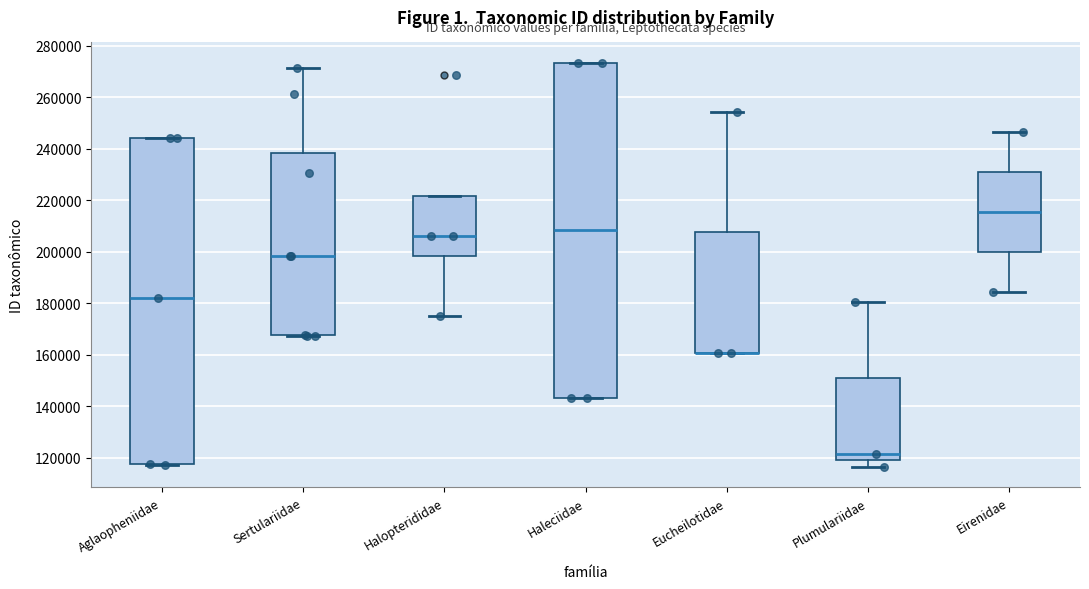

Where is the lower edge of the box for Haleciidae on the y-axis? The values are not printed on the chart, so give them approximately, as read against the axis.

144000